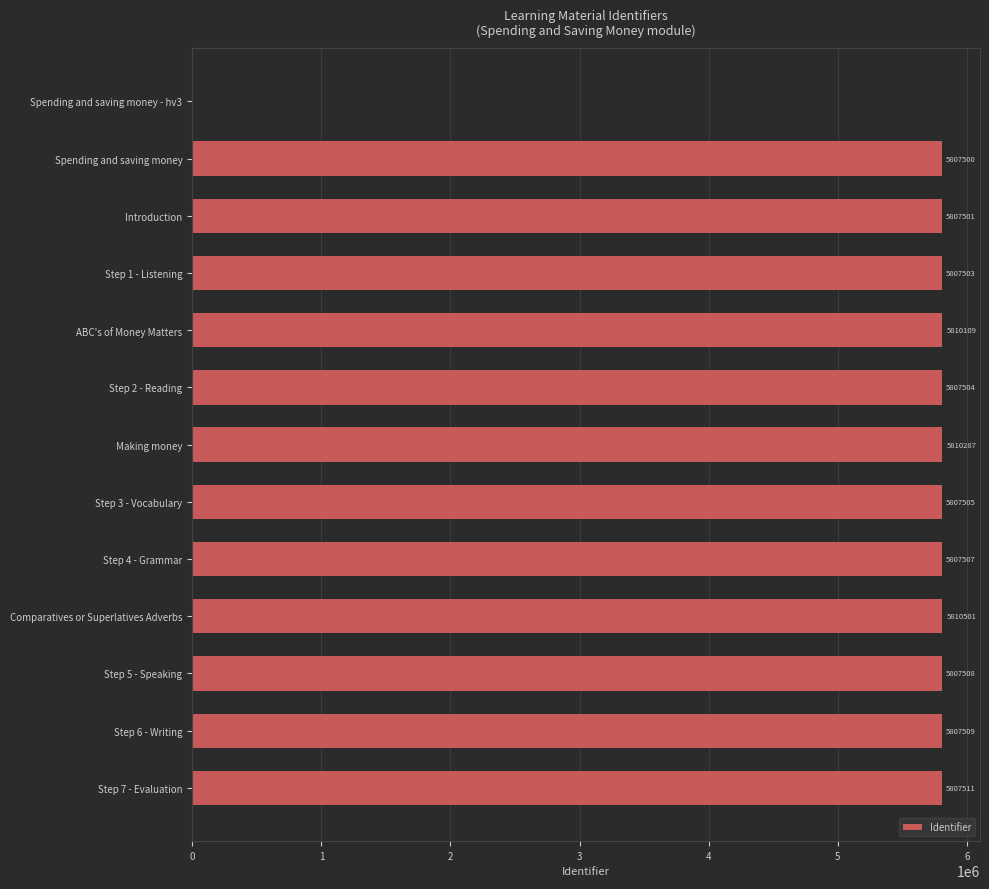

How many series are shown in this chart?

1